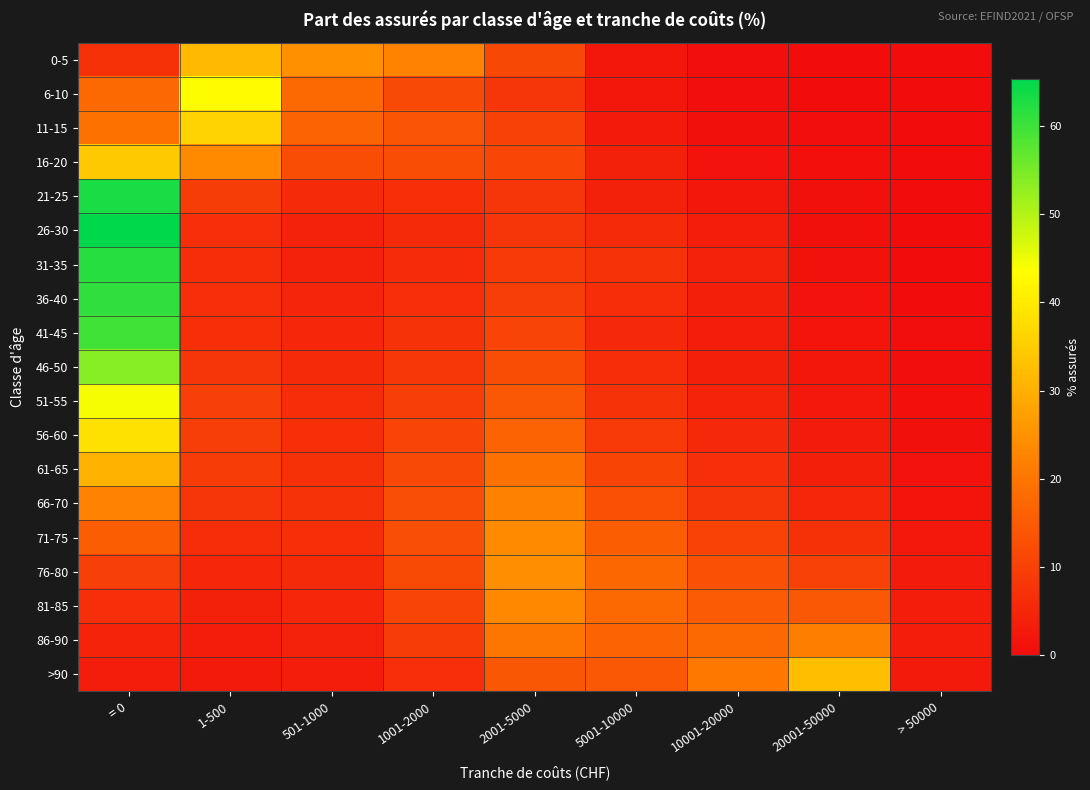

What is the spread (max minus min) of values at 10001-20000?

20.2